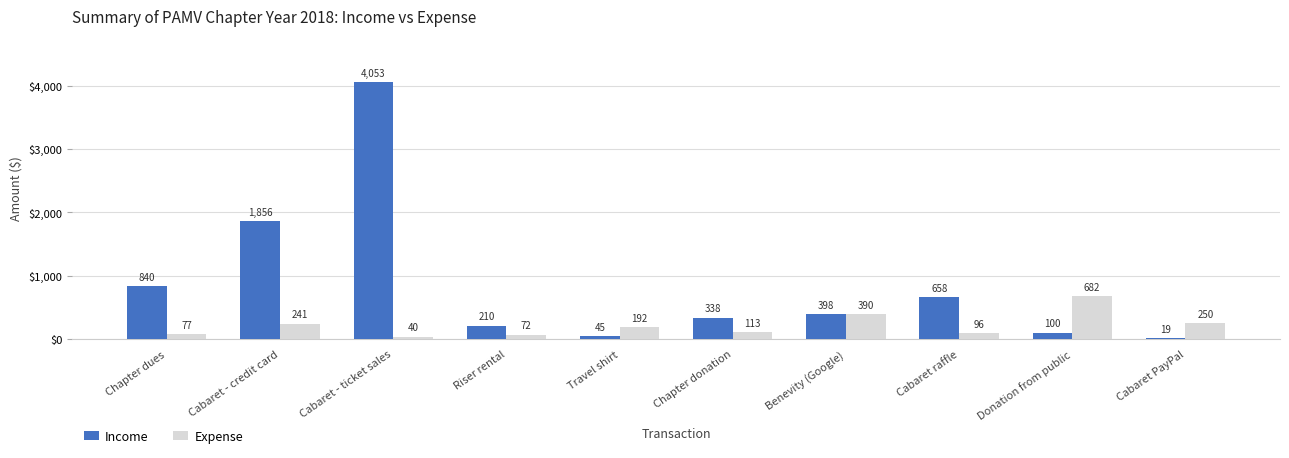

What is the sum of all Income values?

8517.3